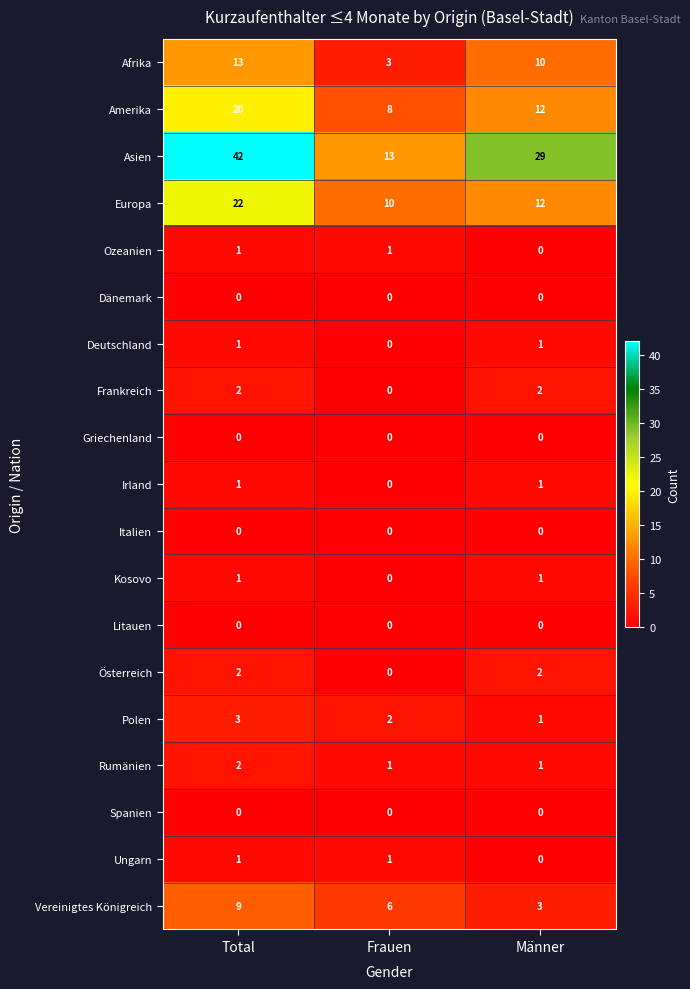

What is the minimum value for Europa?

10